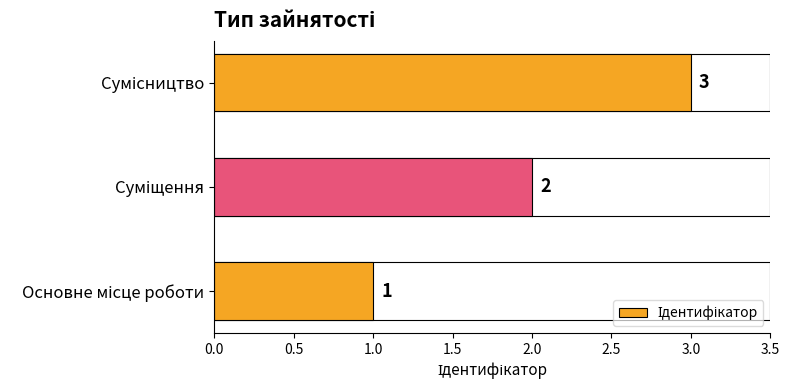

How many bars are there in total?

3